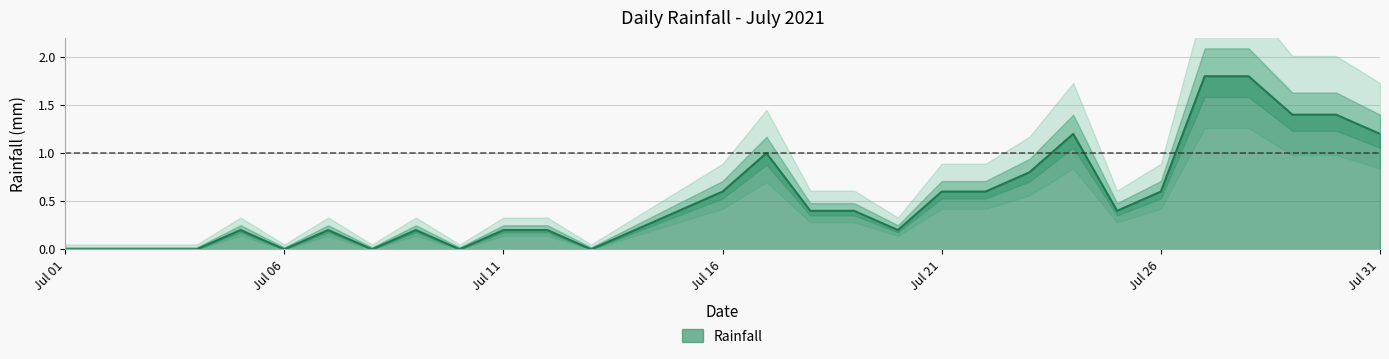

What is the sum of all values?

16.0